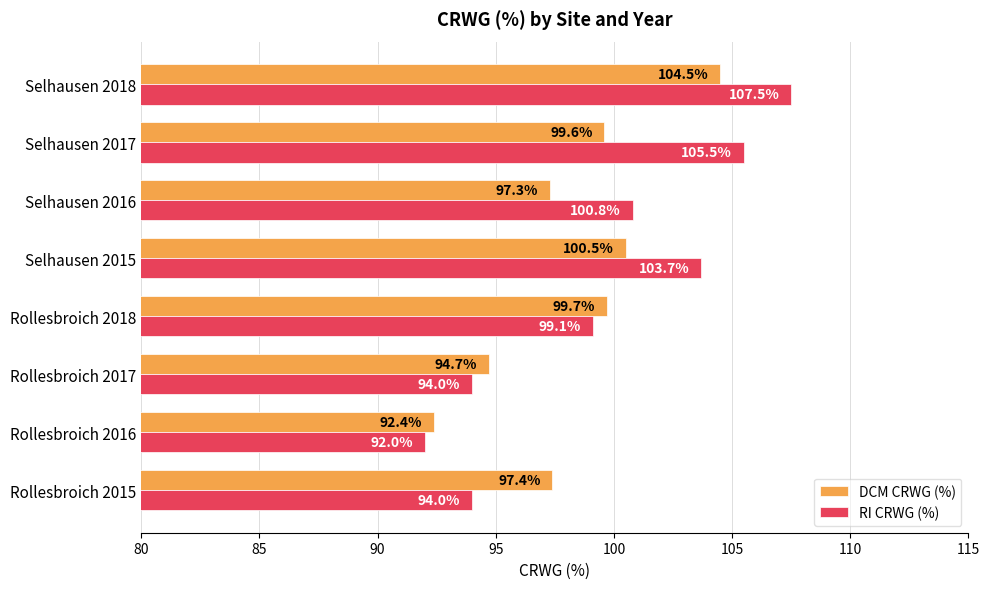

What is the smallest value displayed?

92.0